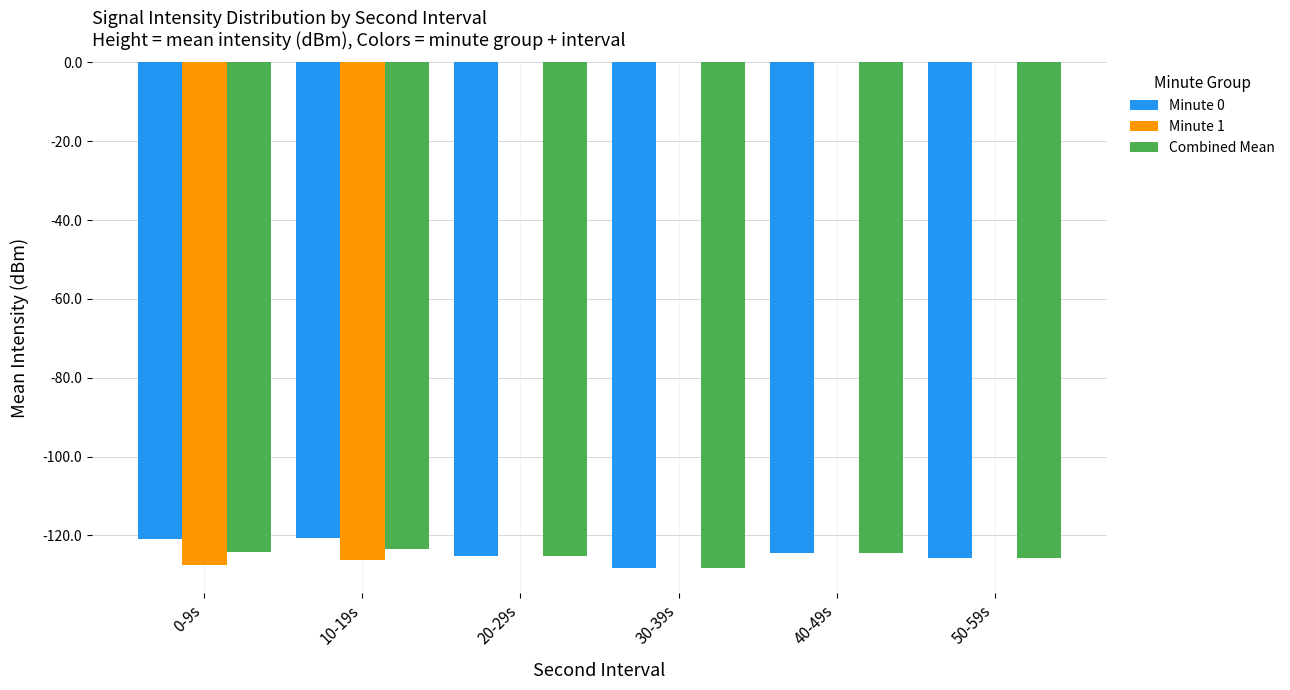

The Combined Mean series shows -190.0 at 40-49s. True or false?

False